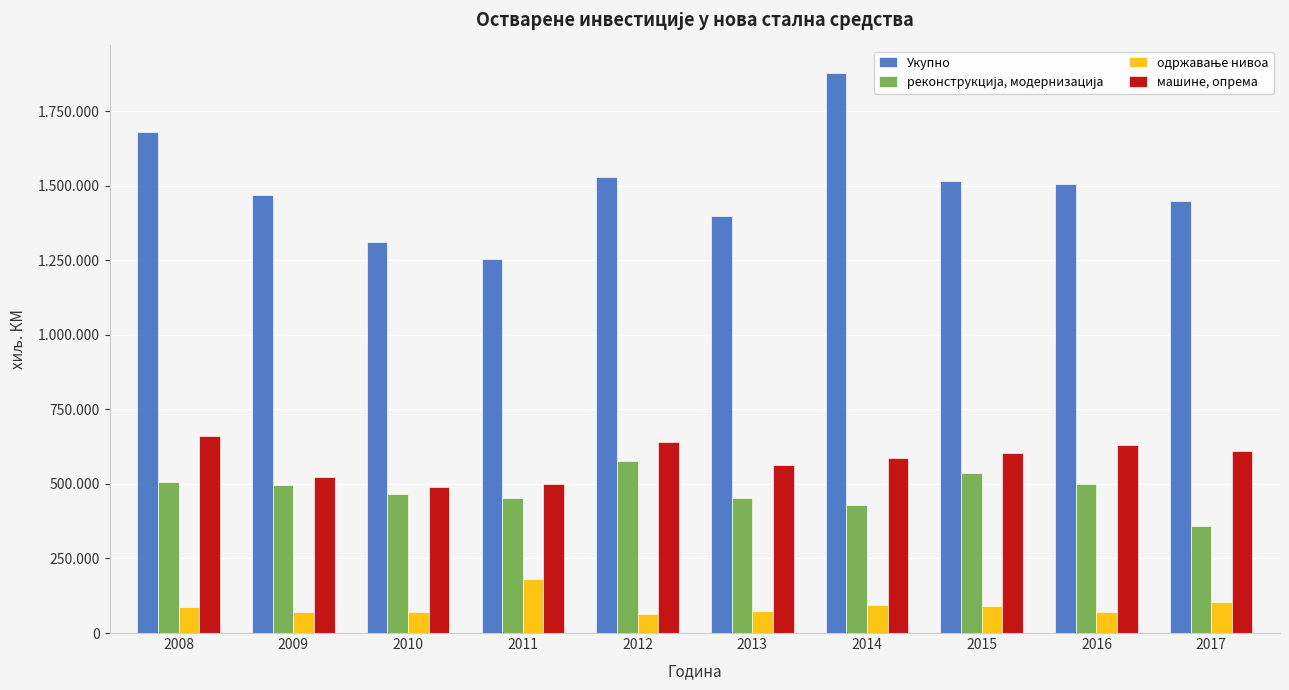

At which category is the sum across all series the highest?

2014